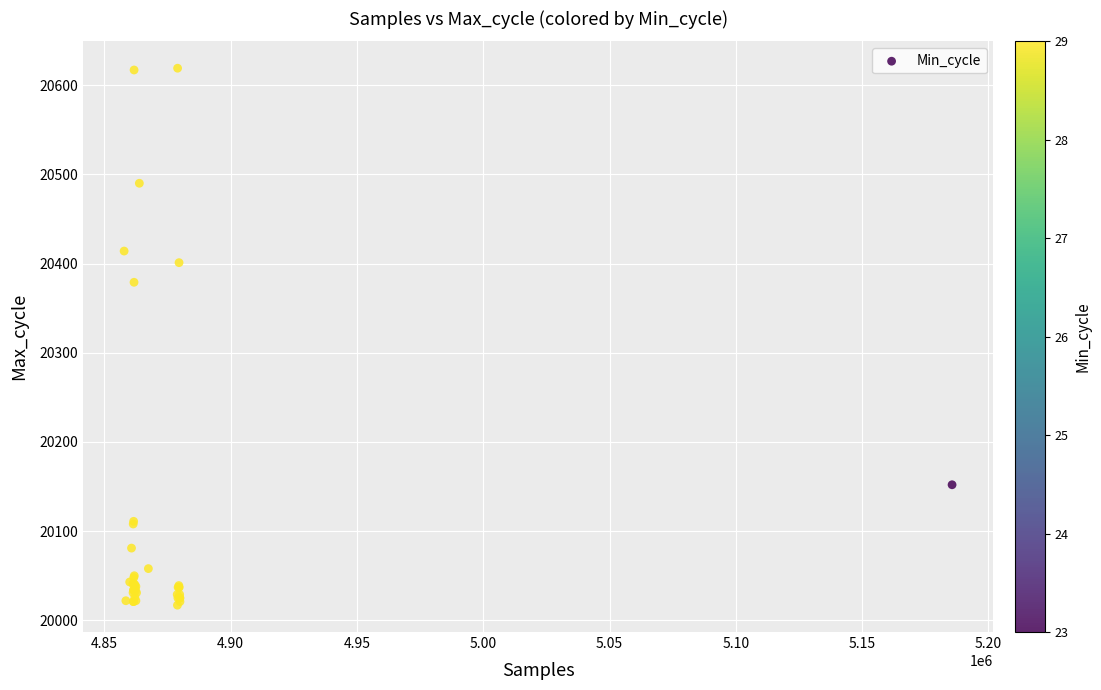

What Y value in the scatter plot is closest to 20318?

20379